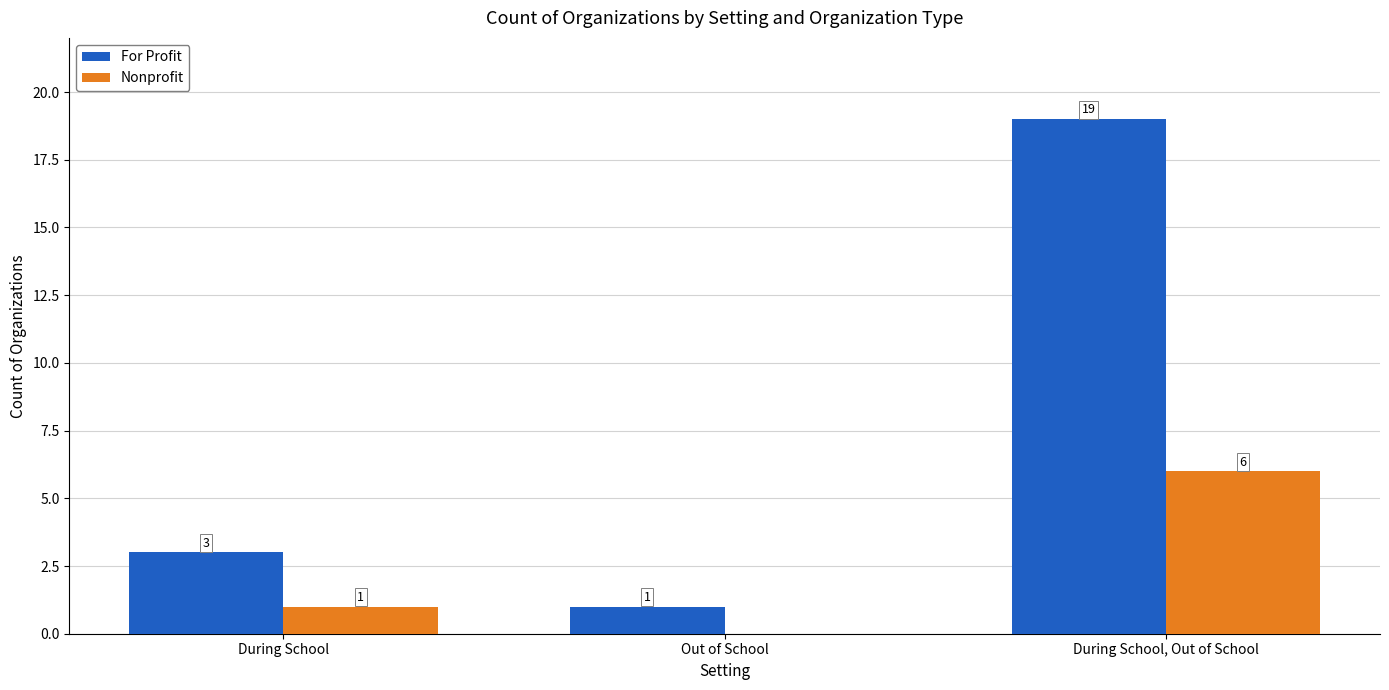

Are the bars horizontal?

No